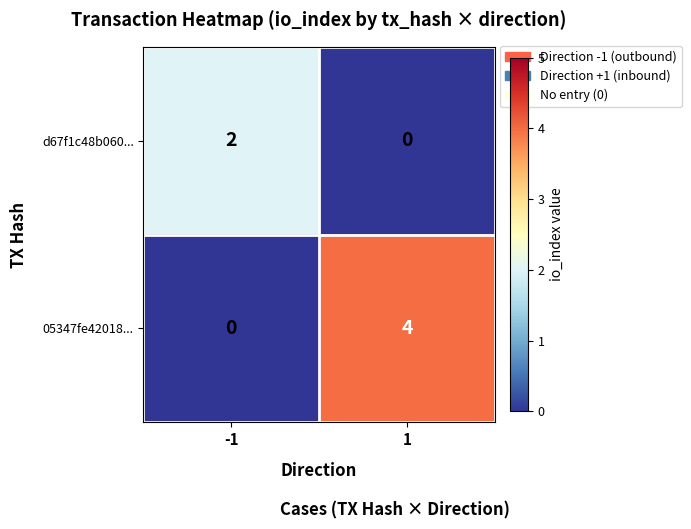

What is the highest value of the 05347fe42018... series?

4